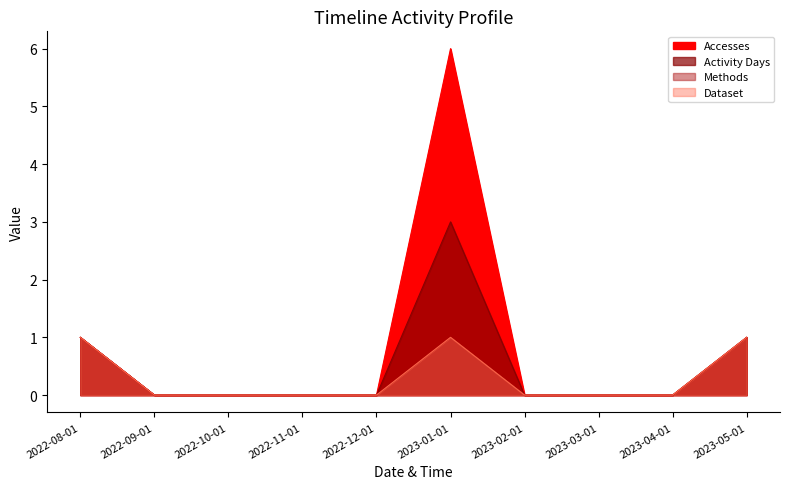

Is it true that Activity Days equals 1 at 2023-02-01?

False